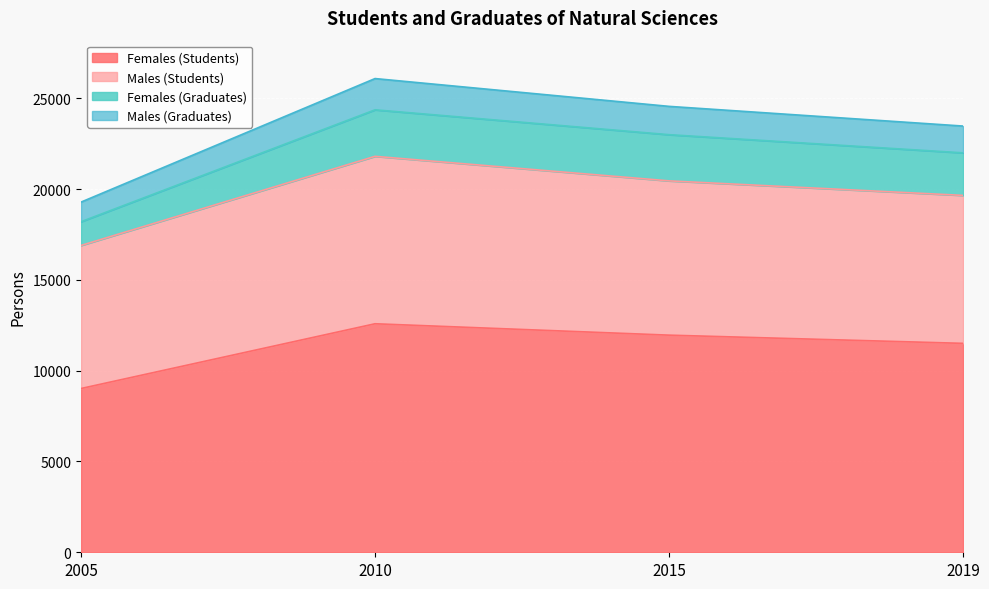

What are all the series names shown in the legend?

Females (Students), Males (Students), Females (Graduates), Males (Graduates)